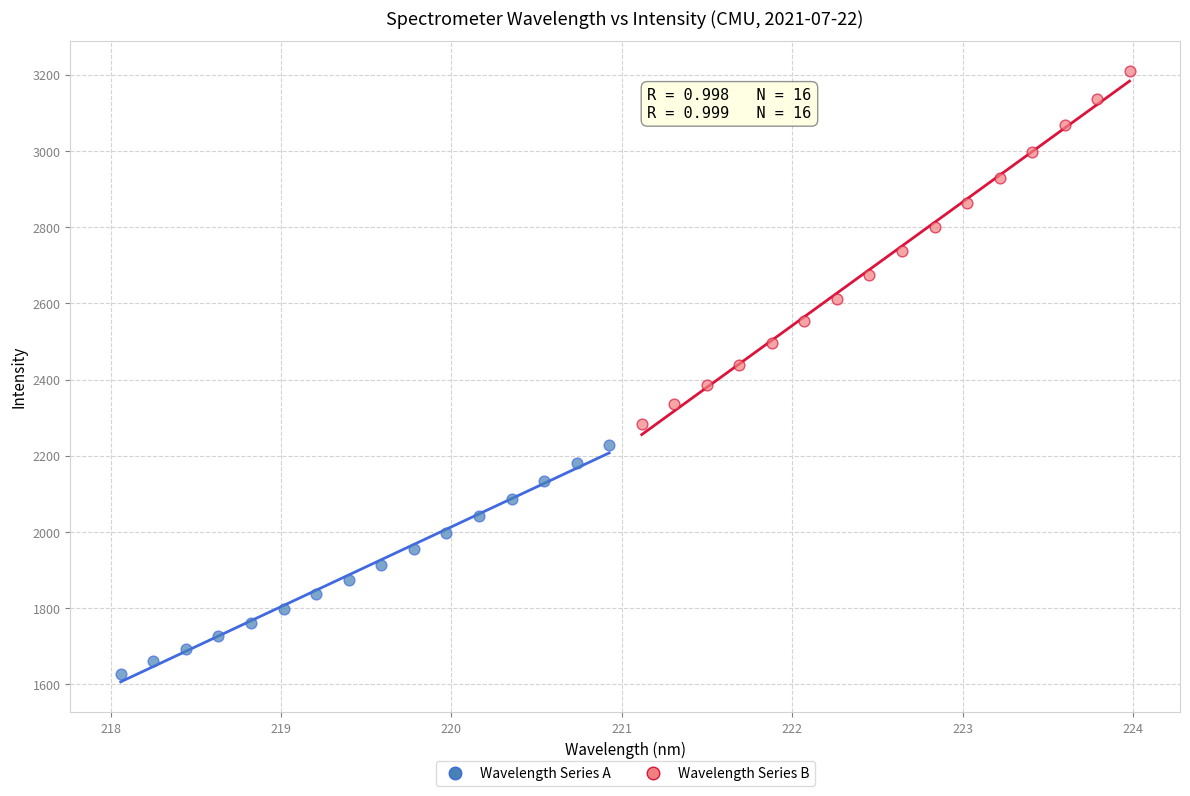

Which series has the largest Y range (max minus min)?

Wavelength Series B